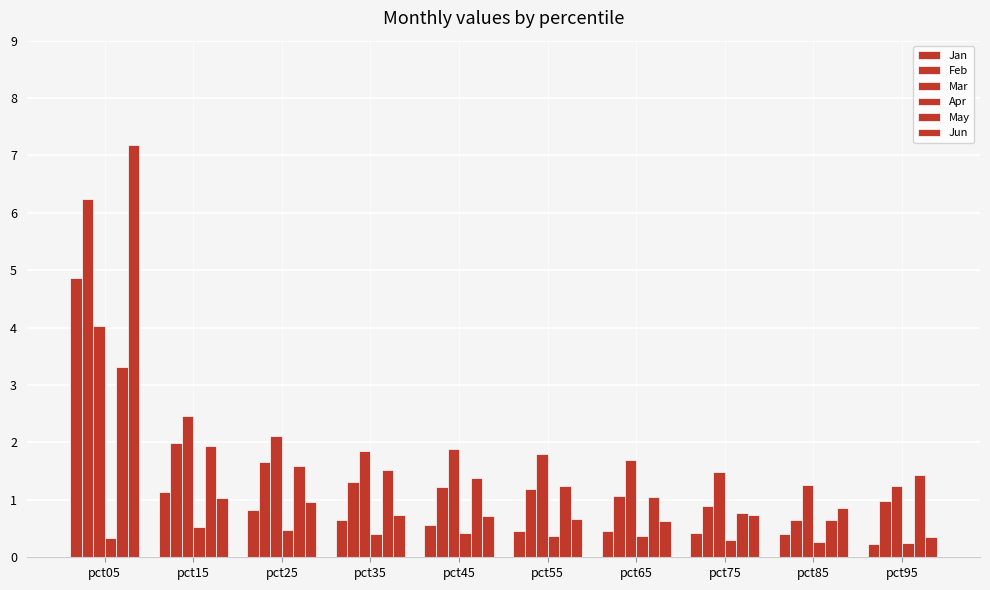

What is the value of the Feb bar at the 7th from the left?

1.1